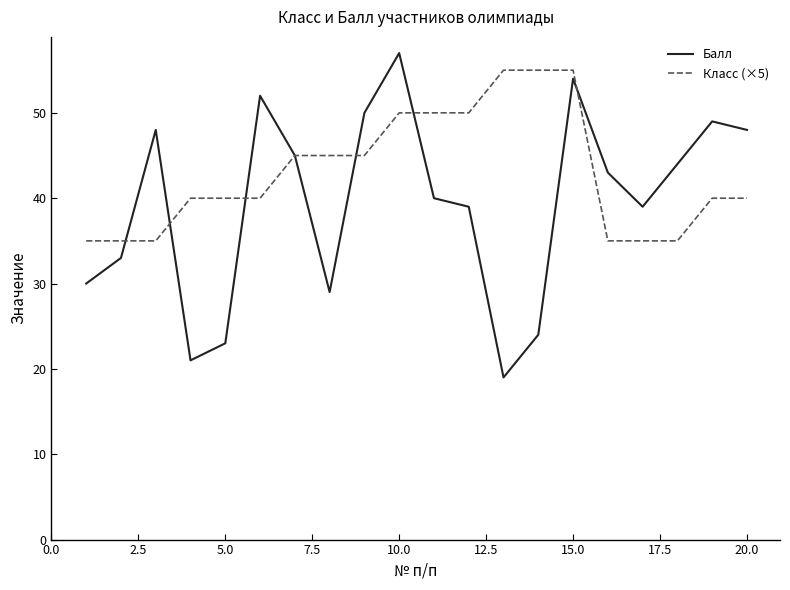

Rank the series by their maximum value, from highest to lowest.

Балл, Класс (×5)